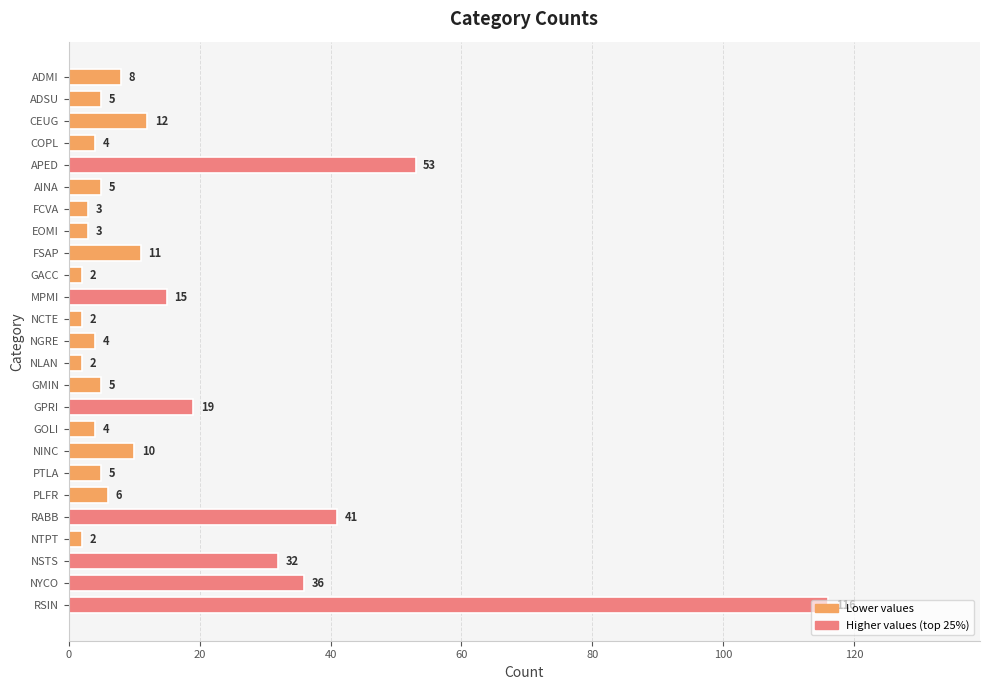

What is the difference between the maximum and second lowest values?

114